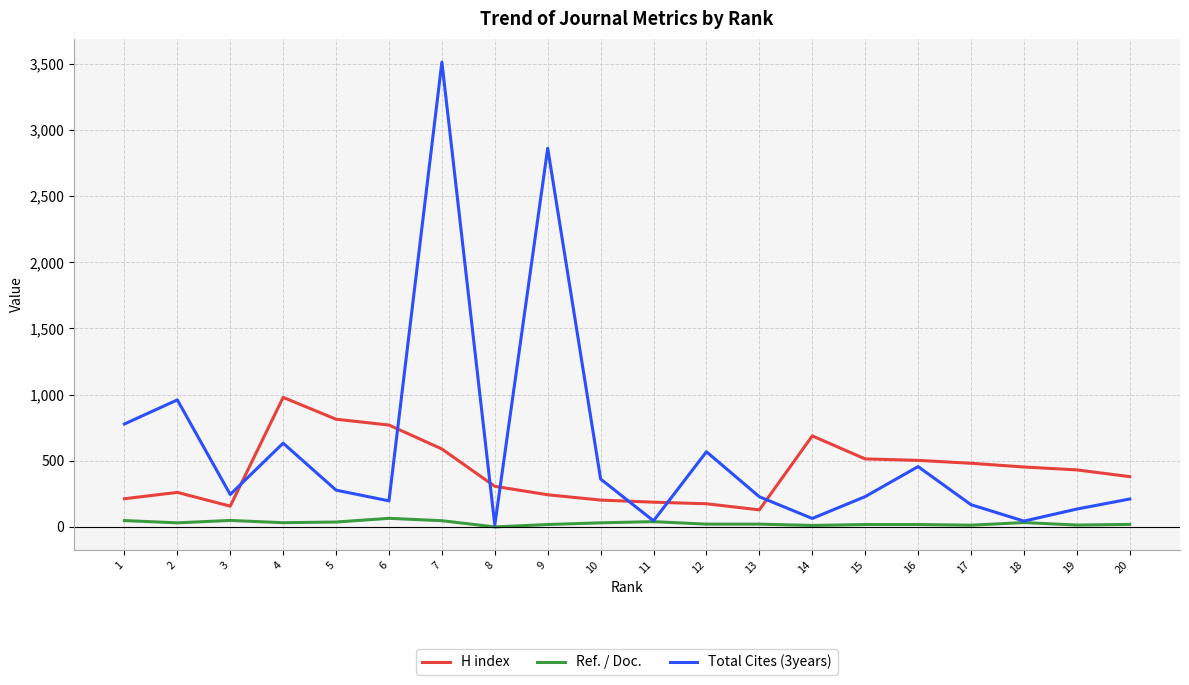

Which series has the largest total across all categories?

Total Cites (3years)